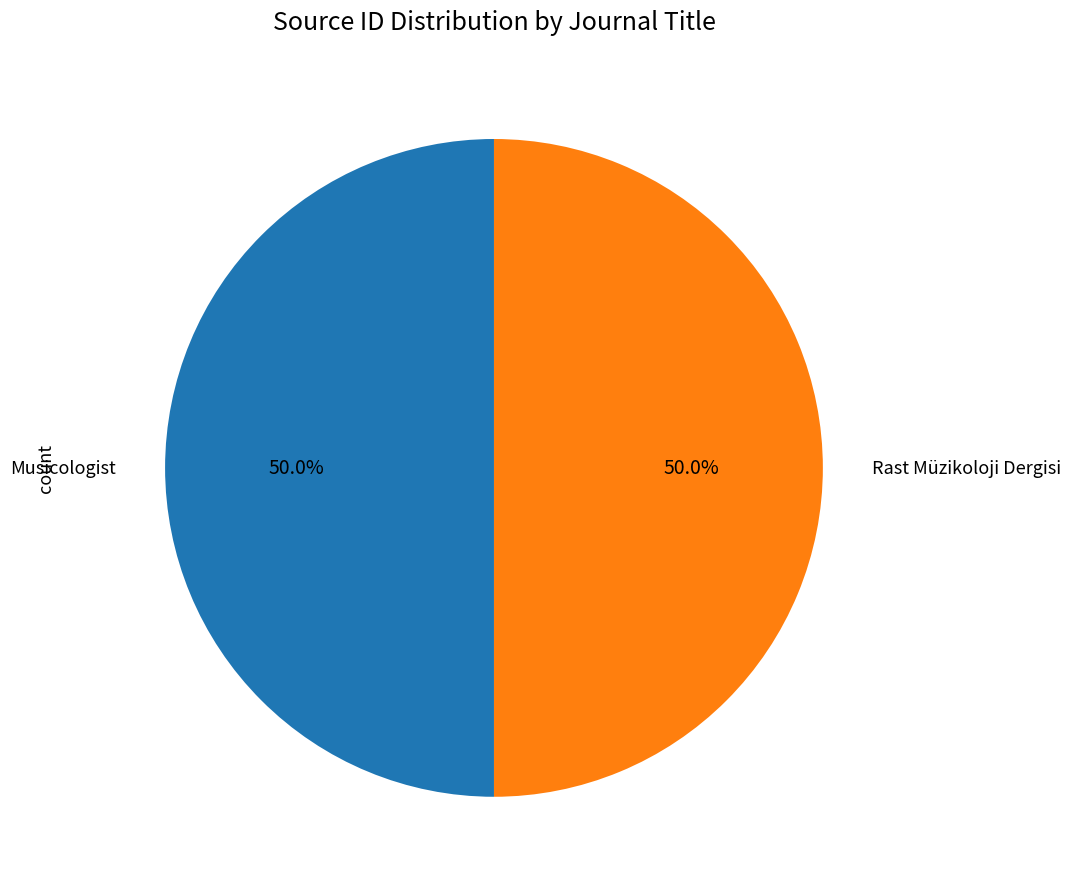

Which category has the smallest portion of the pie?

Musicologist